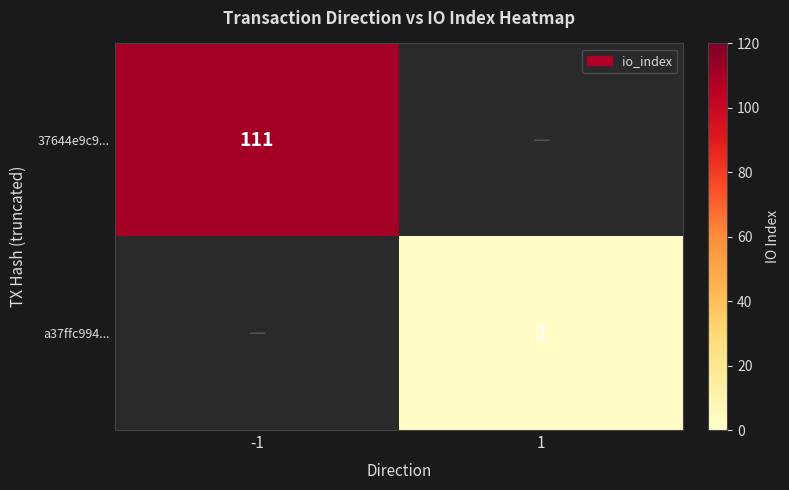

Which has a higher value, 1 or -1?

-1